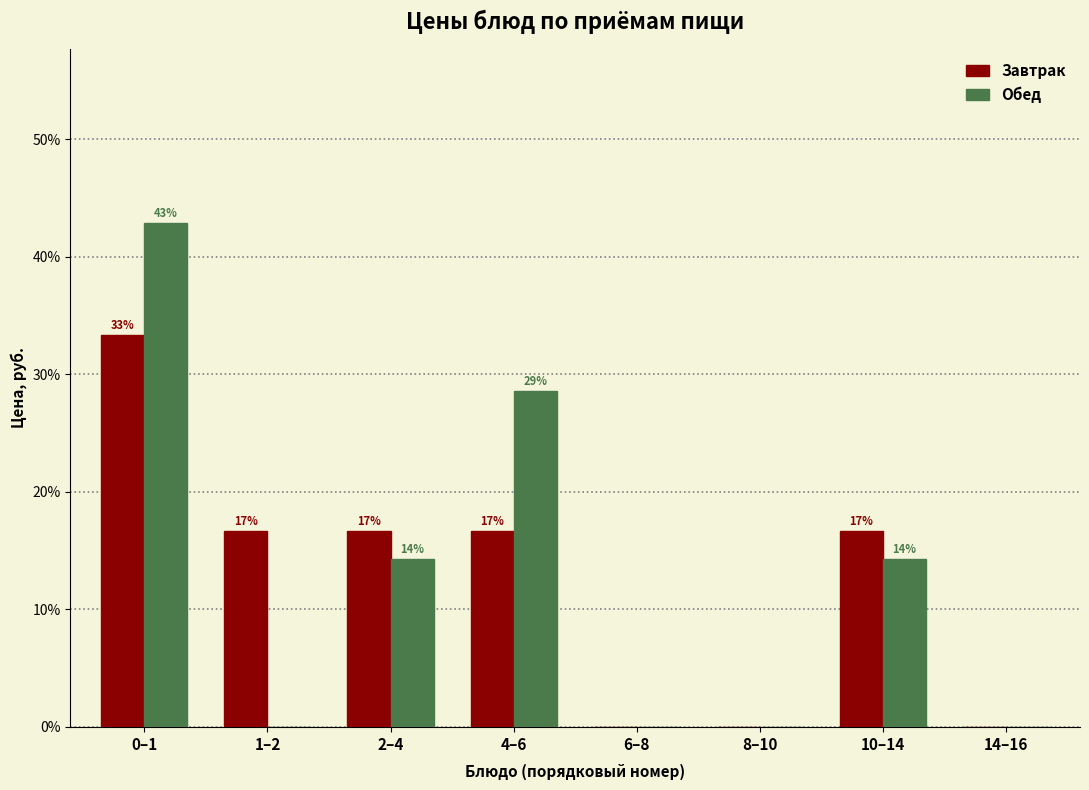

What are all the series names shown in the legend?

Завтрак, Обед